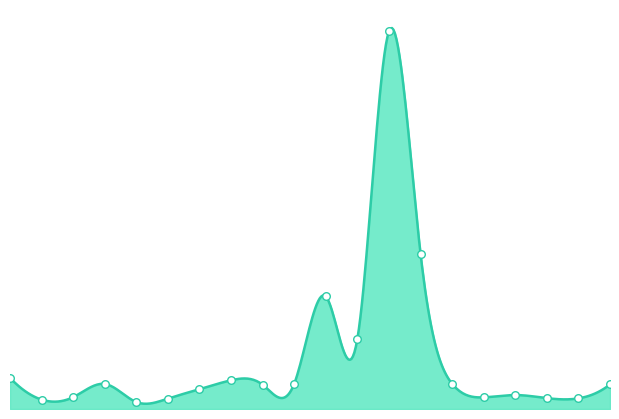

Between 青森 and 茨城, which is larger?

茨城